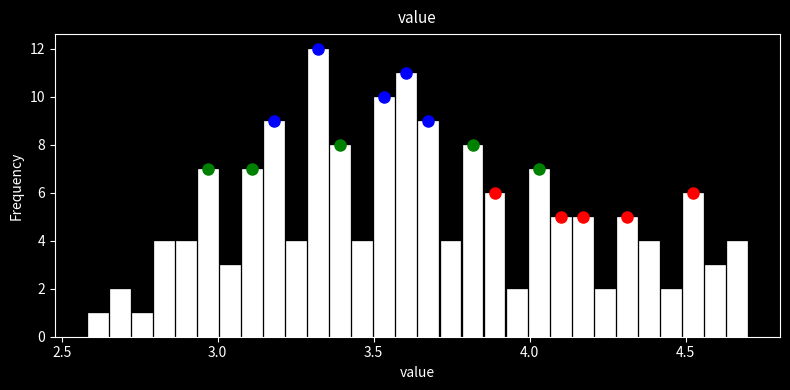

Read against the x-axis, roughly where is the centre of the tallest bar?

3.30